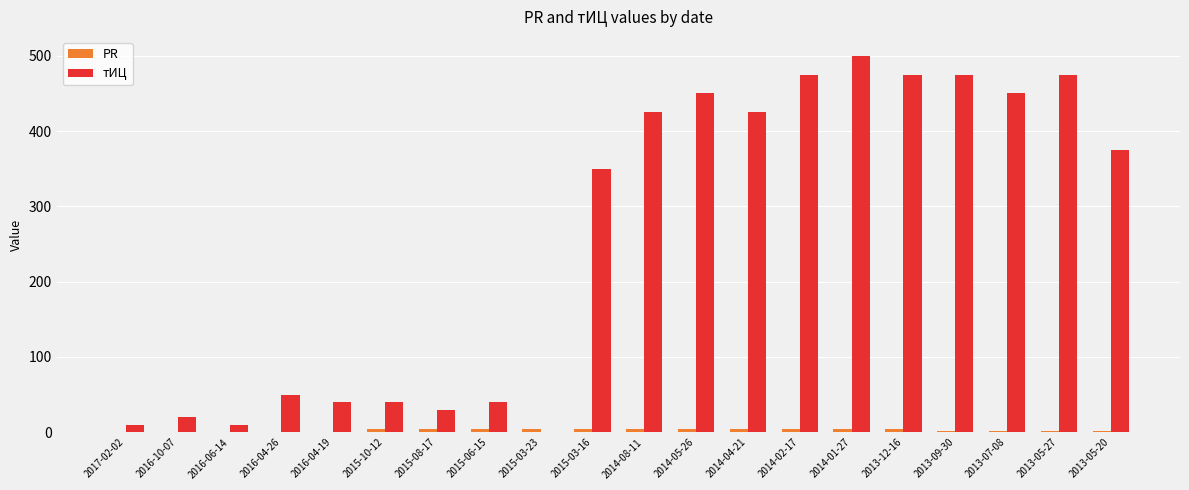

Which label corresponds to the largest value in the chart?

2014-01-27